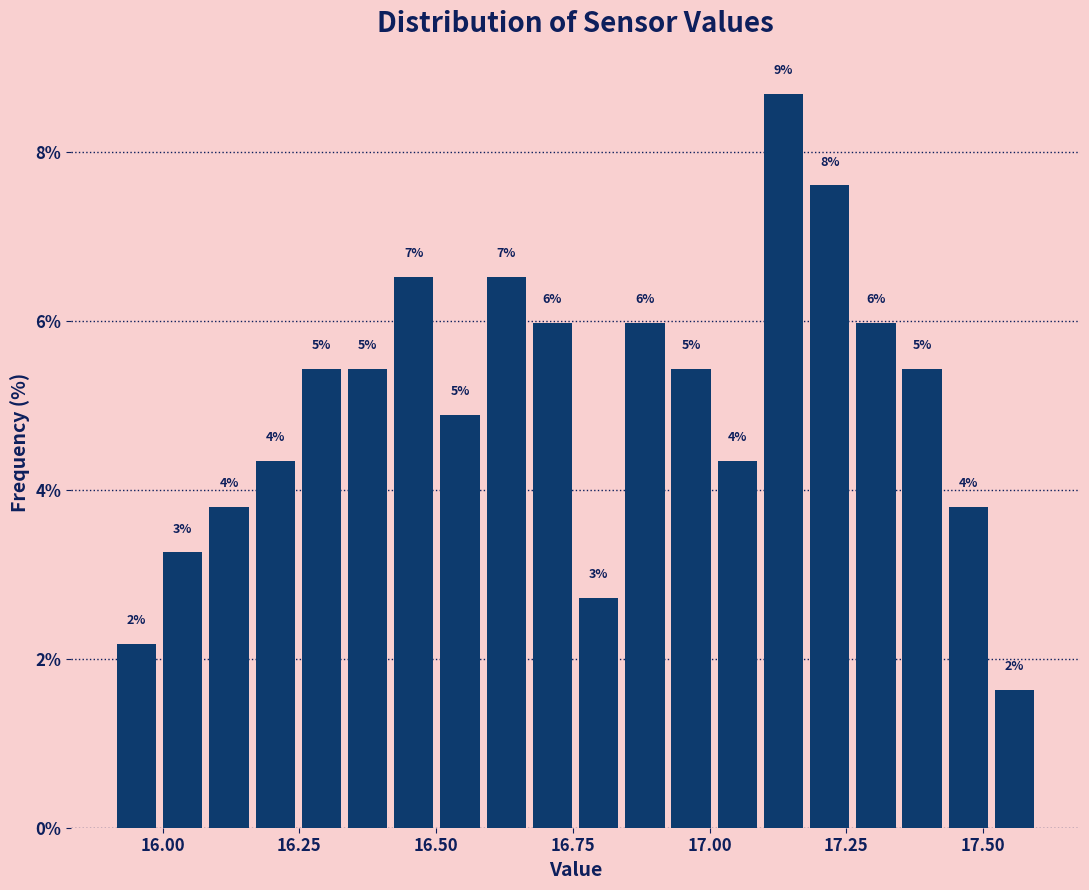

Around what value on the x-axis is the tallest bar? Give the approximate position of its centre, as read against the axis.

17.15